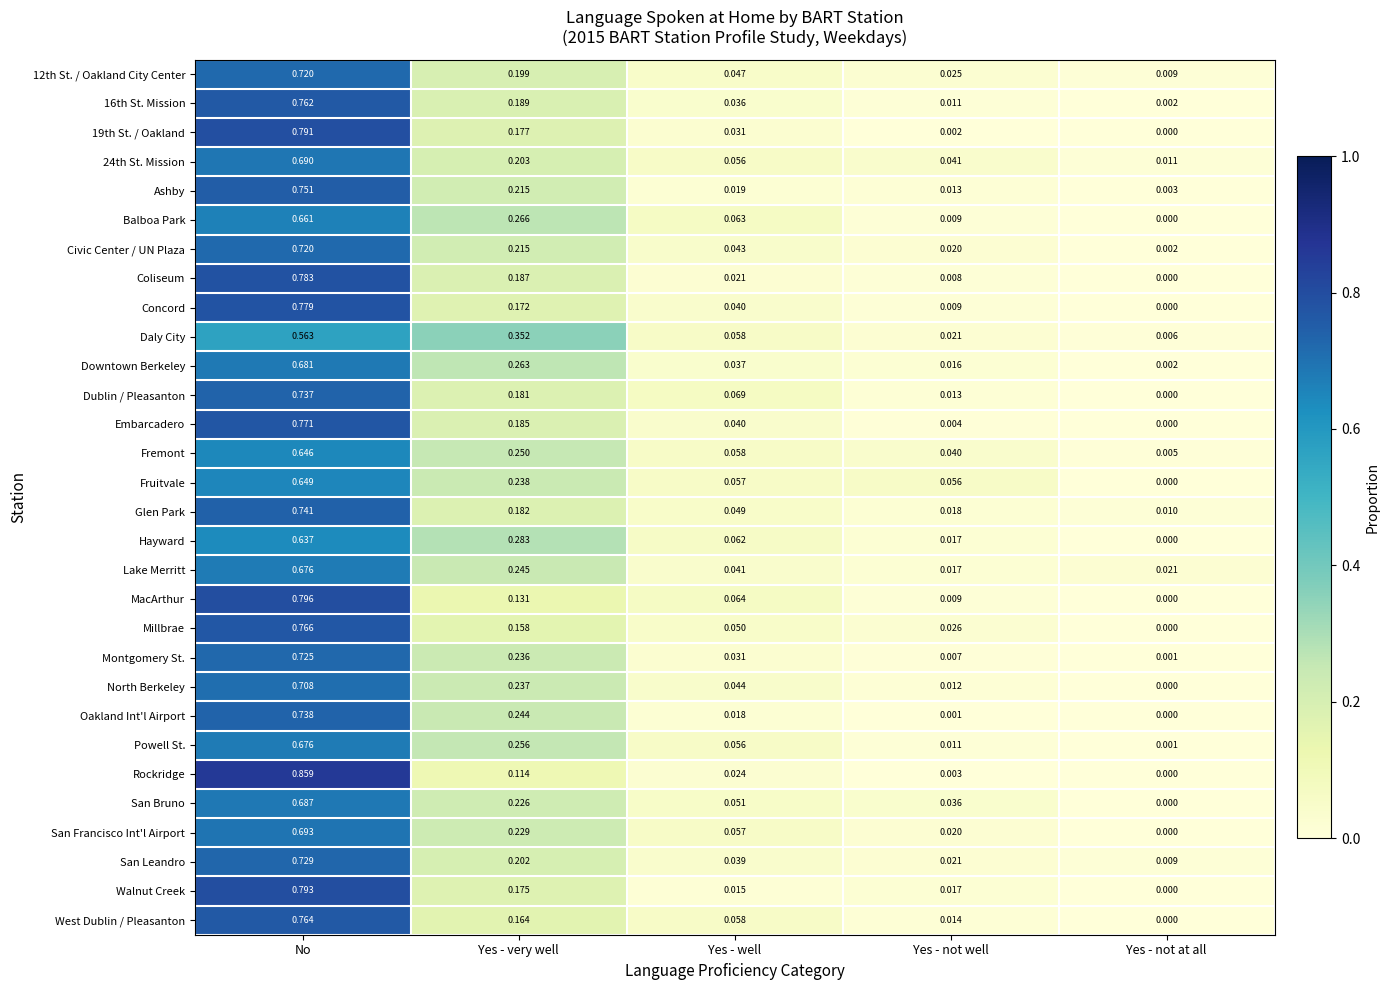

Which series changed the most between Yes - well and Yes - not at all?

Dublin / Pleasanton